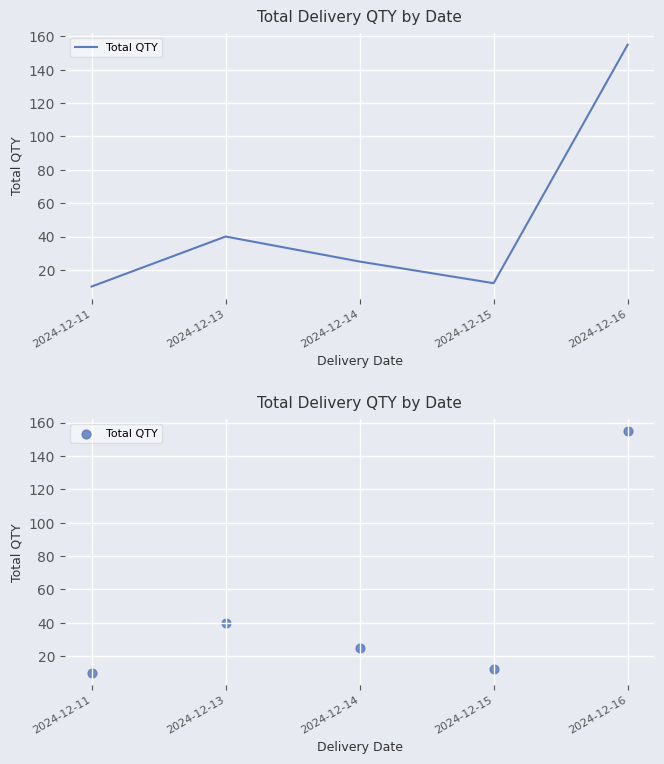

What is the change in value from 2024-12-13 to 2024-12-15?

-28